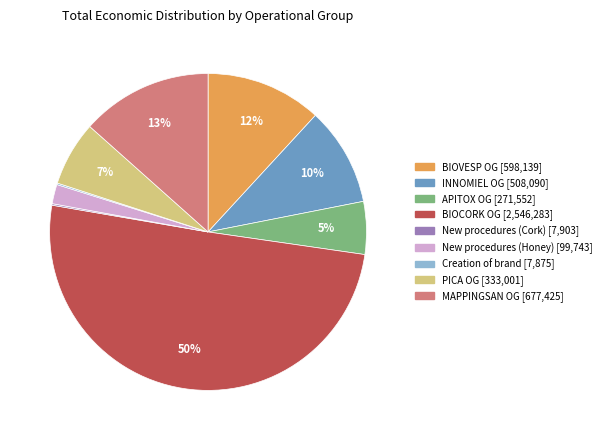

Does INNOMIEL represent more than half of the total?

No